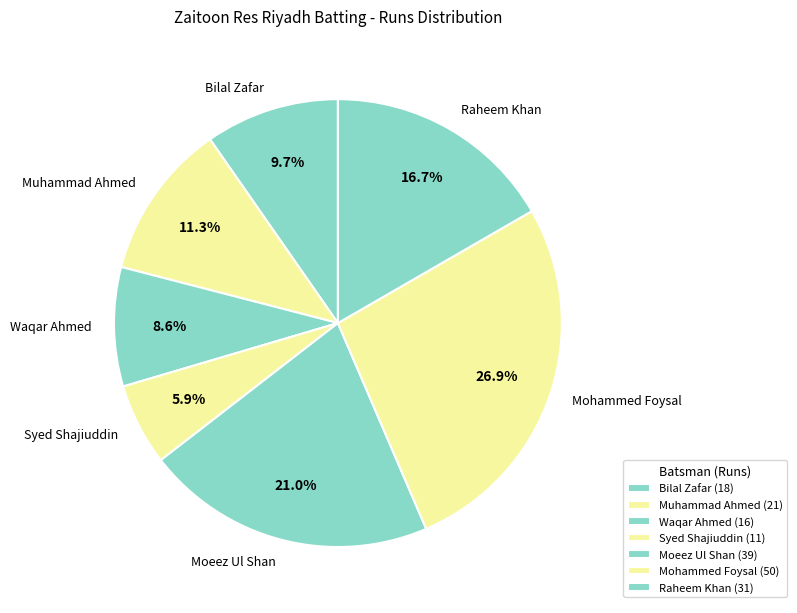

What is the ratio of the value at Waqar Ahmed to the value at Muhammad Ahmed?

0.8